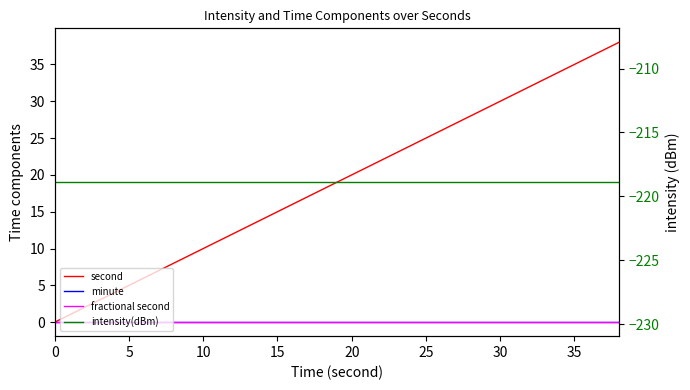

Which series has the widest spread of values?

second